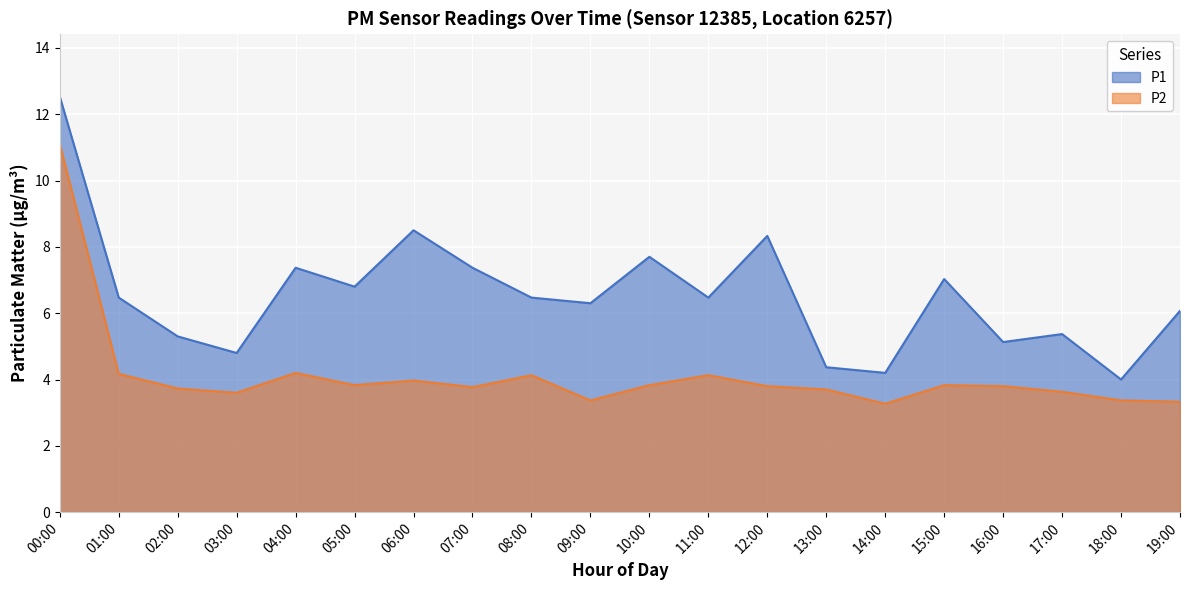

How many lines are shown in the chart?

2